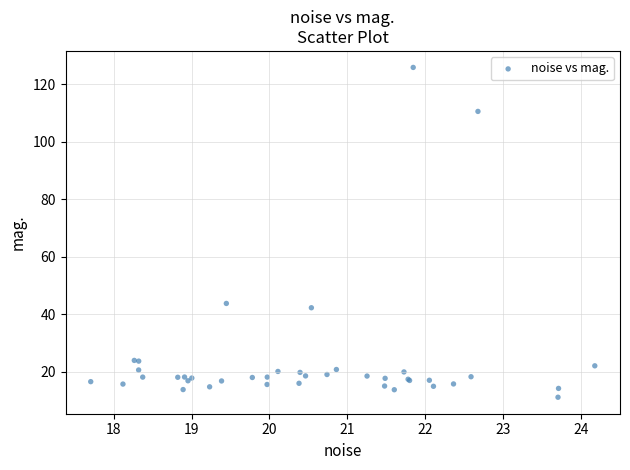

What Y value in the scatter plot is closest to 68?

43.7